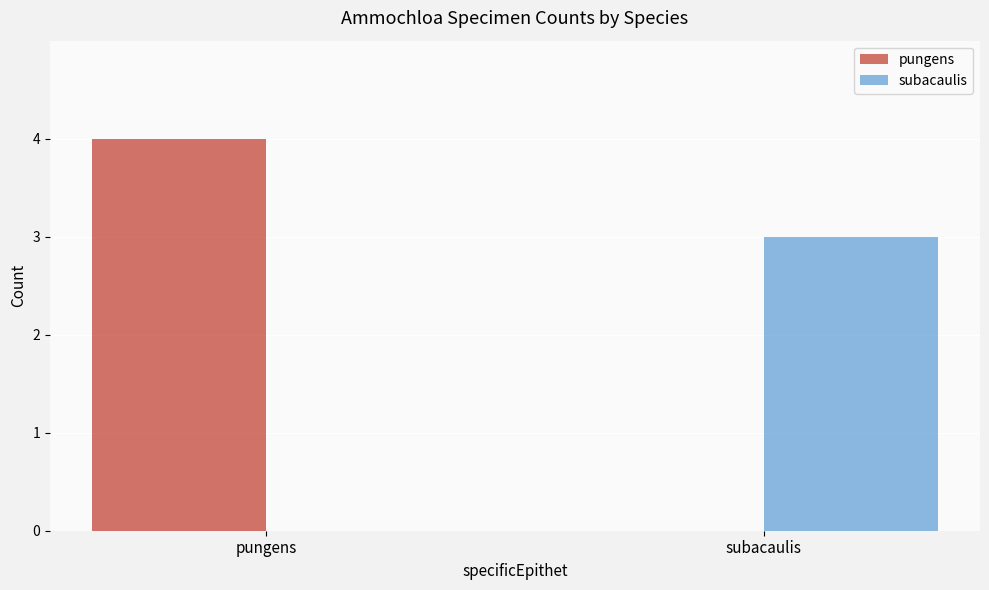

How many positive values does the subacaulis series have?

1